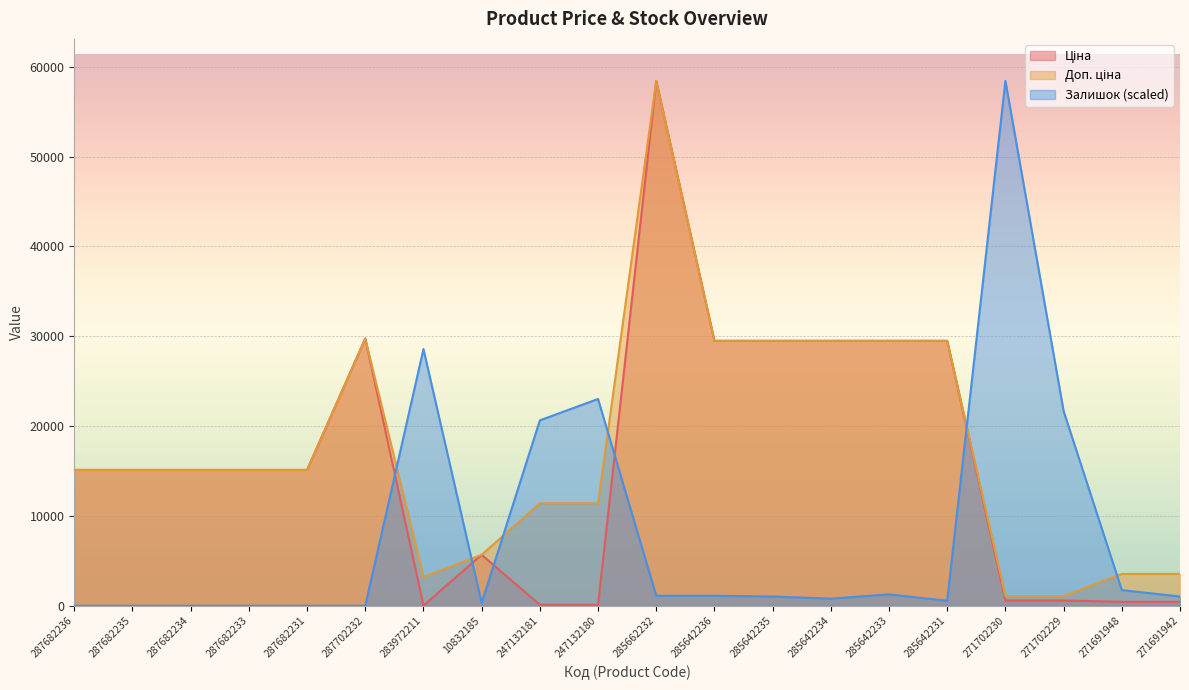

True or false: Доп. ціна and Ціна intersect in this chart.

False